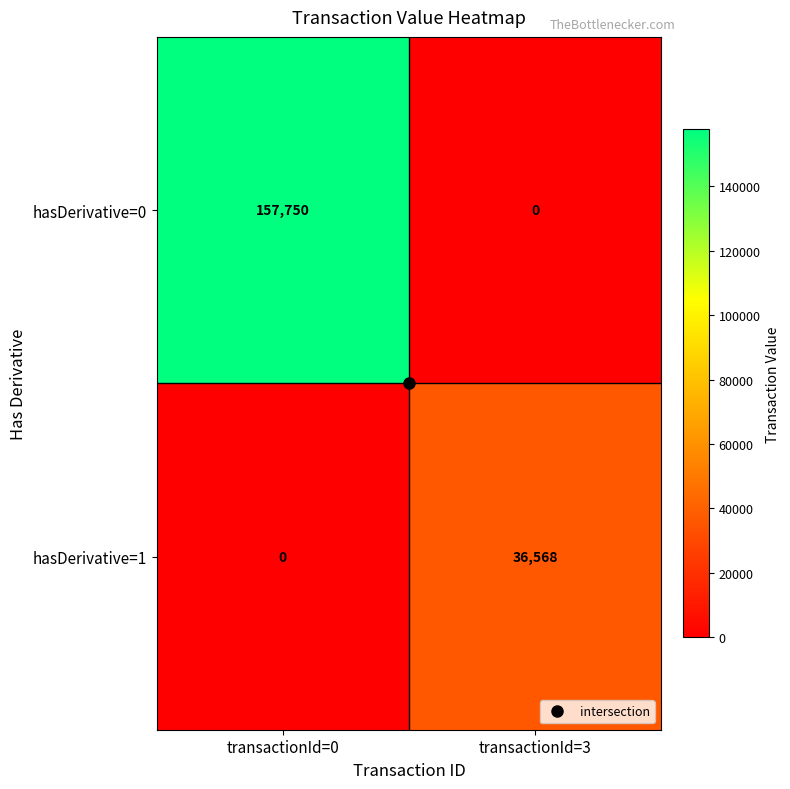

List the series in order of their overall mean, lowest first.

hasDerivative=1, hasDerivative=0